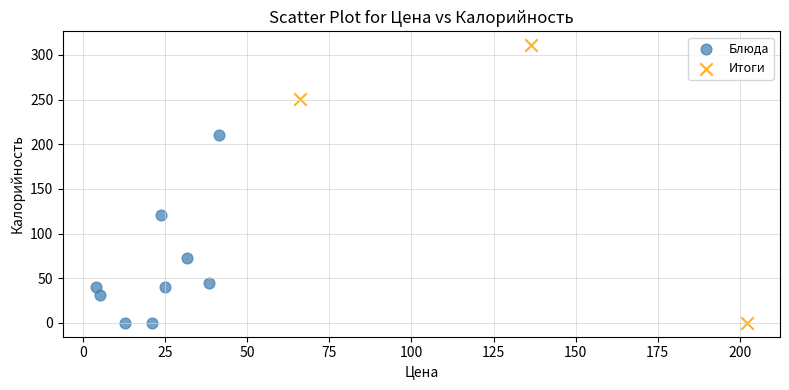

Which series has the widest spread of Y values?

Итоги